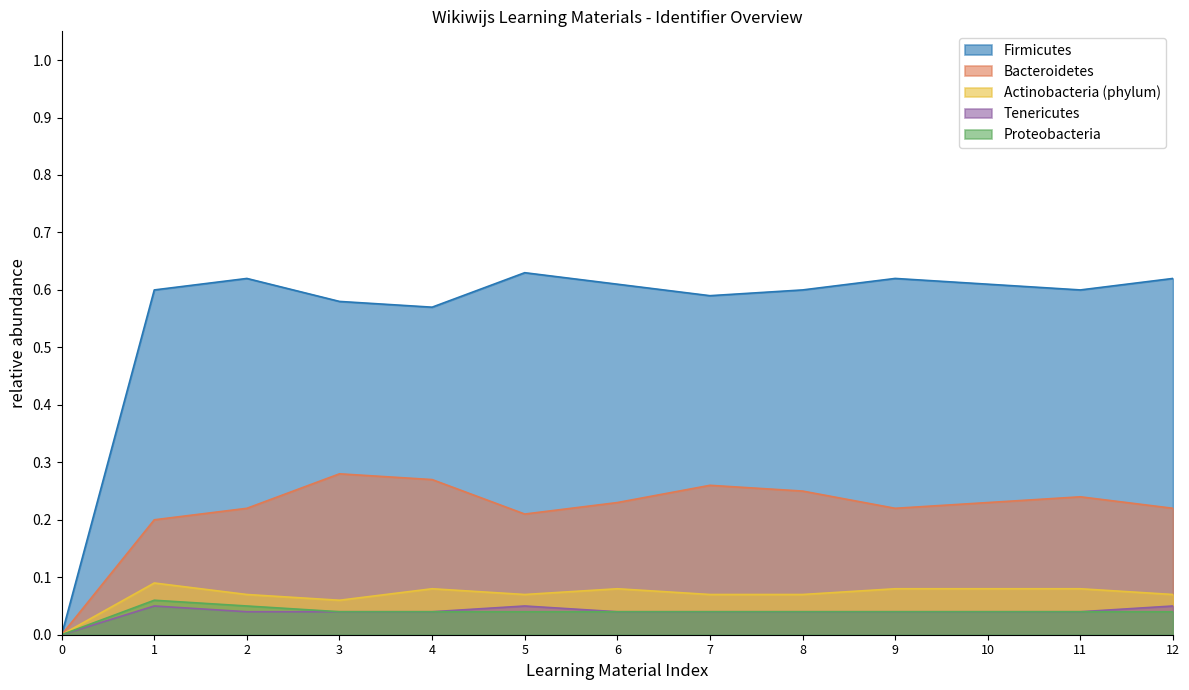

The value of Bacteroidetes at 12 is 0.3. True or false?

False